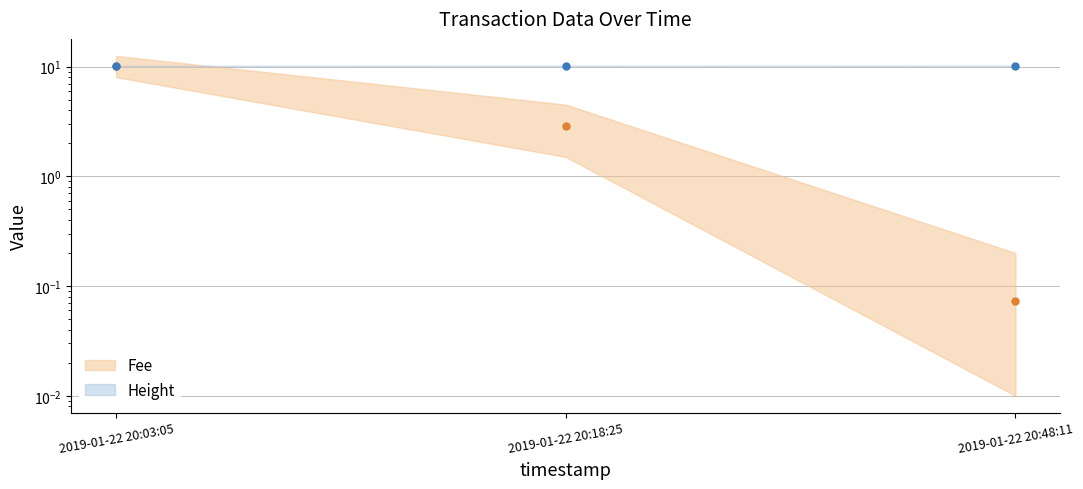

What are all the series names shown in the legend?

Fee, Height